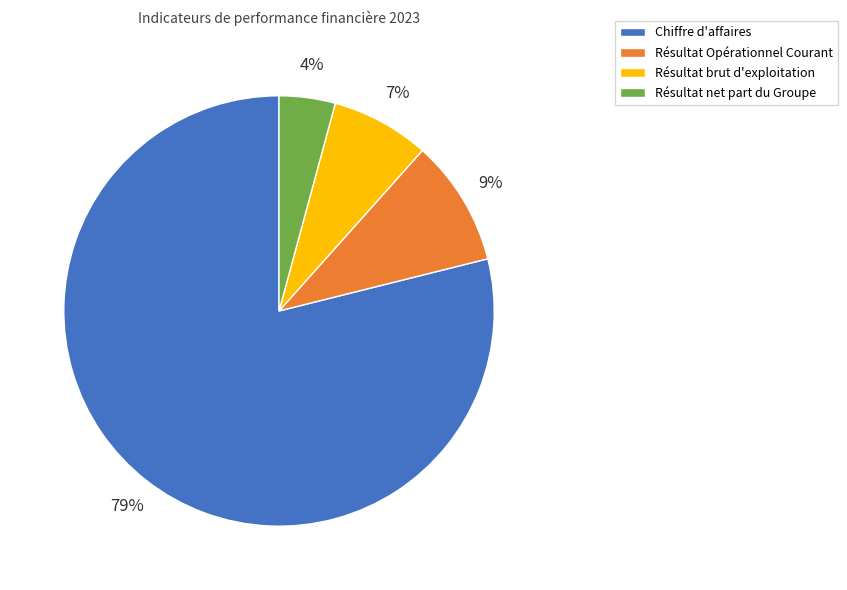

The Résultat Opérationnel Courant slice represents 9% of the pie. True or false?

True